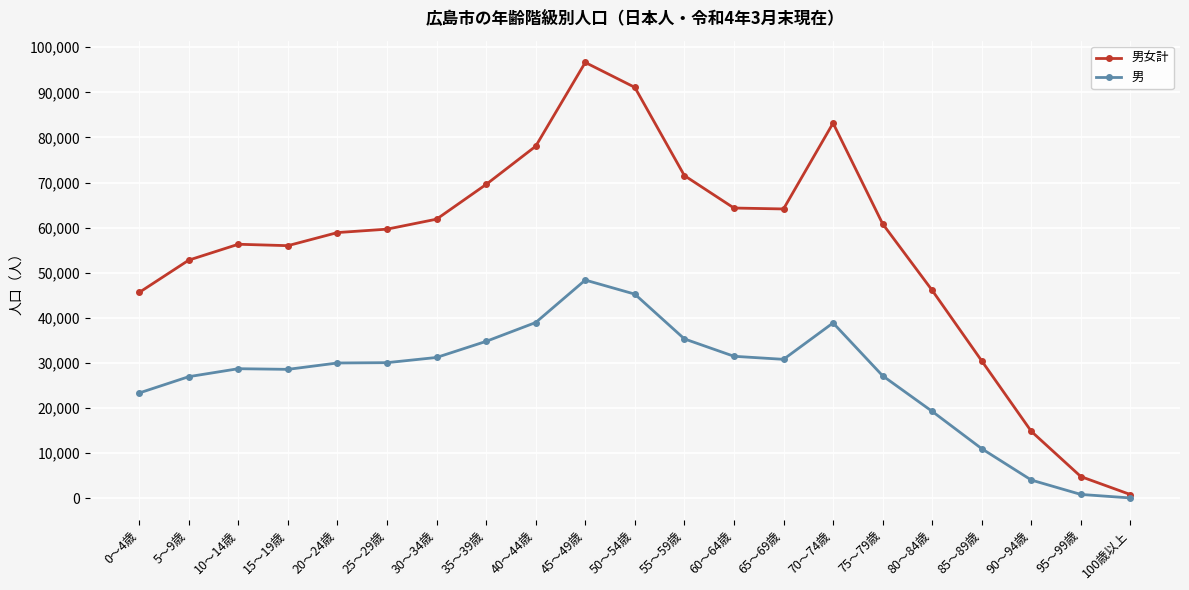

Between 5～9歳 and 100歳以上, which series saw the biggest shift?

男女計